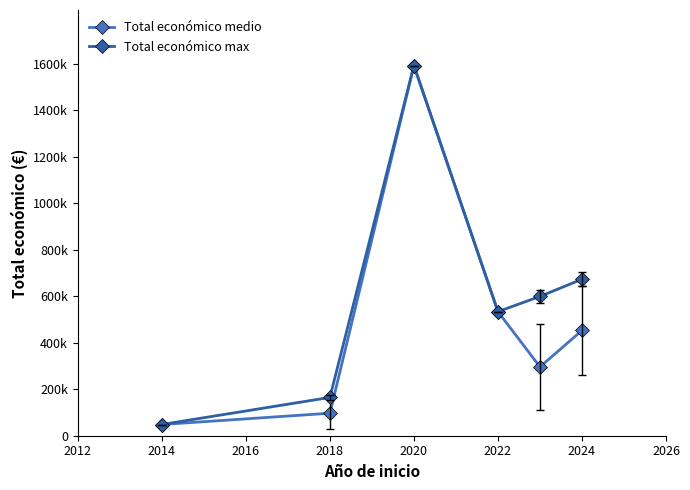

At how many categories does at least one series exceed 67324?

5